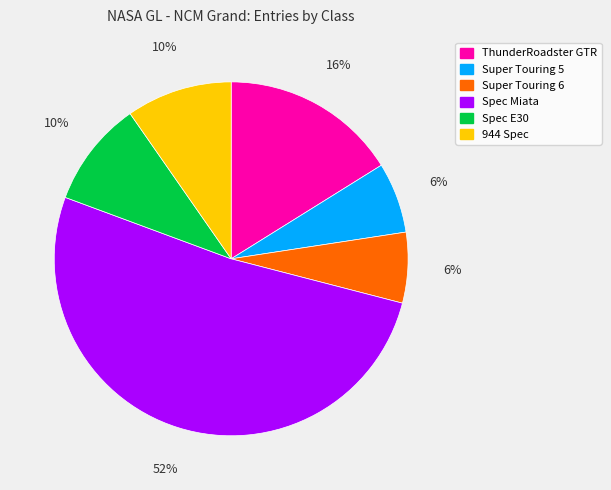

Which category has the biggest portion of the pie?

Spec Miata